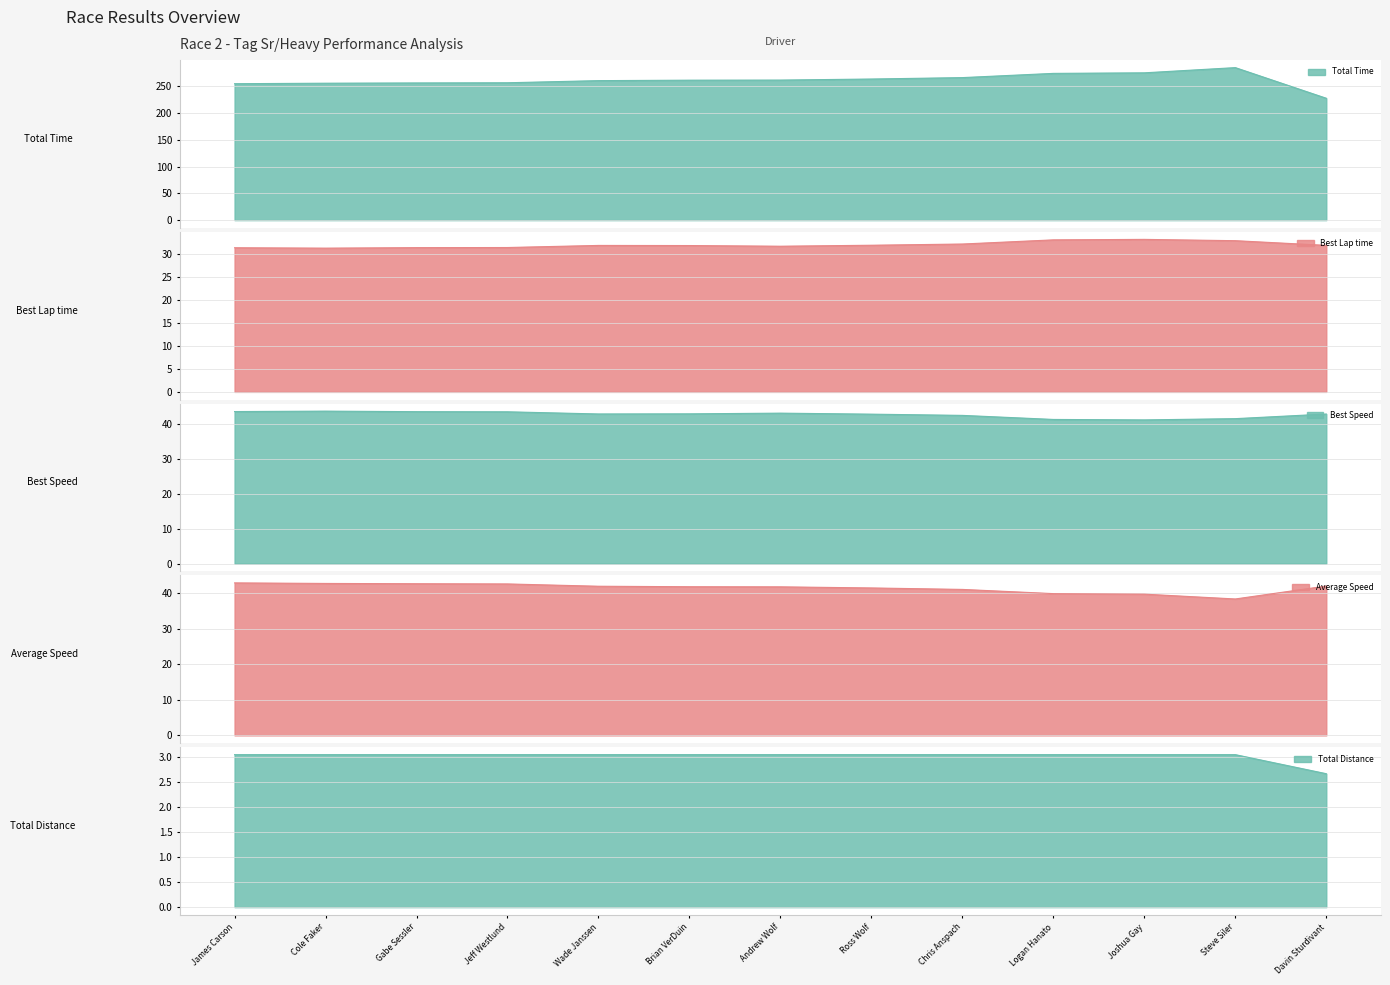

What are all the series names shown in the legend?

Total Time, Best Lap time, Best Speed, Average Speed, Total Distance